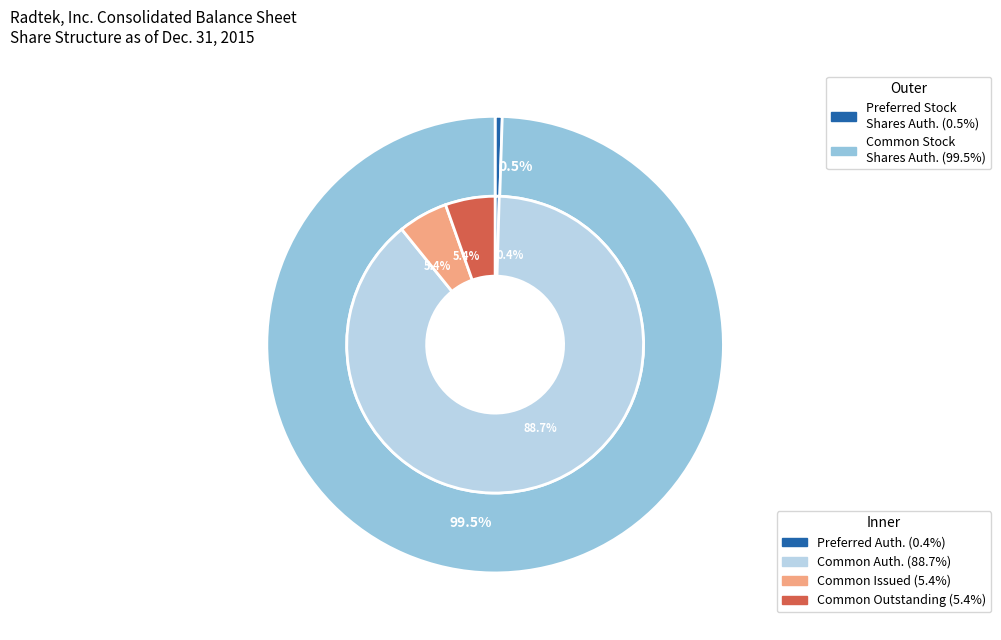

Count the number of slices in the pie.

4